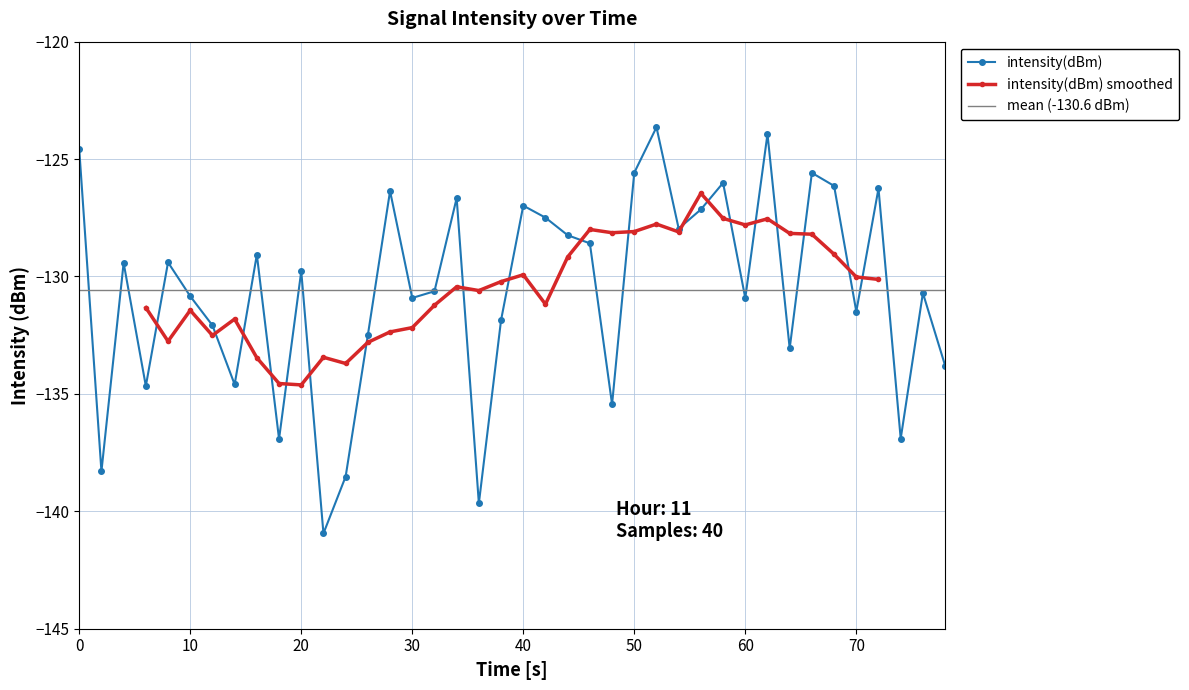

Reading right to left, transcribe all the data shown in this chart.

-133.8	-130.7	-136.9	-126.3	-131.5	-126.1	-125.6	-133.1	-123.9	-130.9	-126.0	-127.1	-128.0	-123.6	-125.6	-135.4	-128.6	-128.2	-127.5	-127.0	-131.9	-139.7	-126.7	-130.6	-130.9	-126.4	-132.5	-138.5	-140.9	-129.8	-136.9	-129.1	-134.6	-132.1	-130.8	-129.4	-134.7	-129.4	-138.3	-124.6